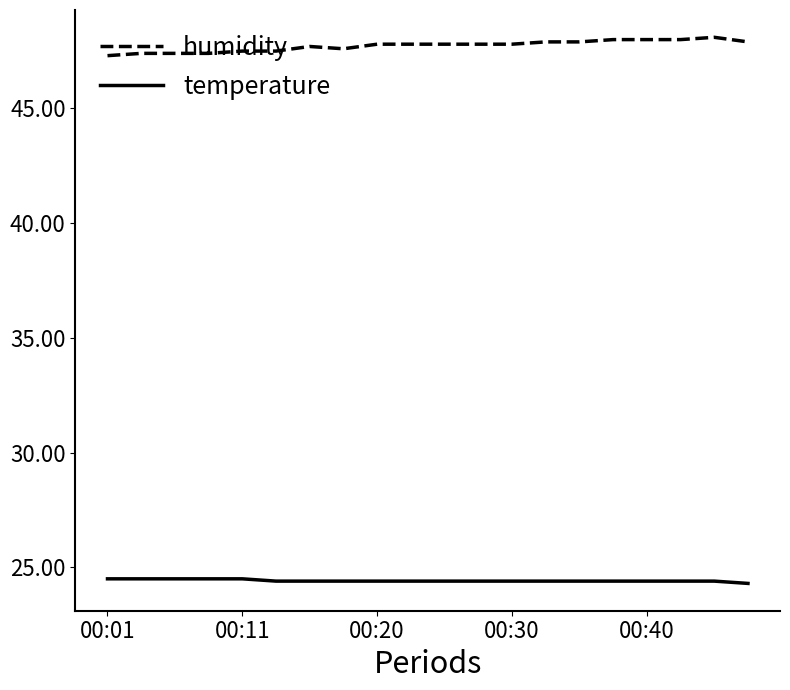

True or false: temperature and humidity intersect in this chart.

False